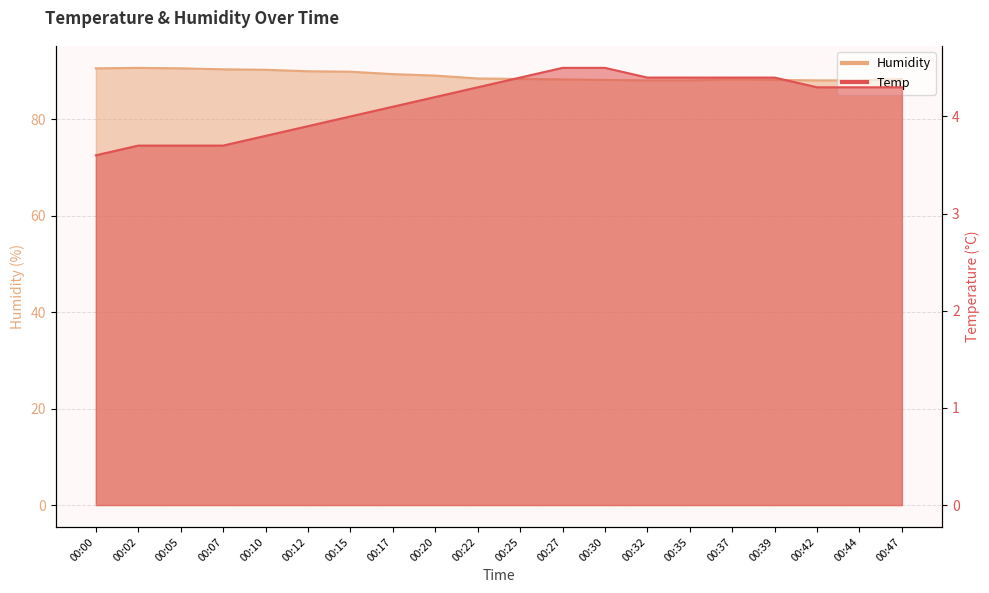

Between 00:15 and 00:39, which series saw the biggest shift?

Humidity